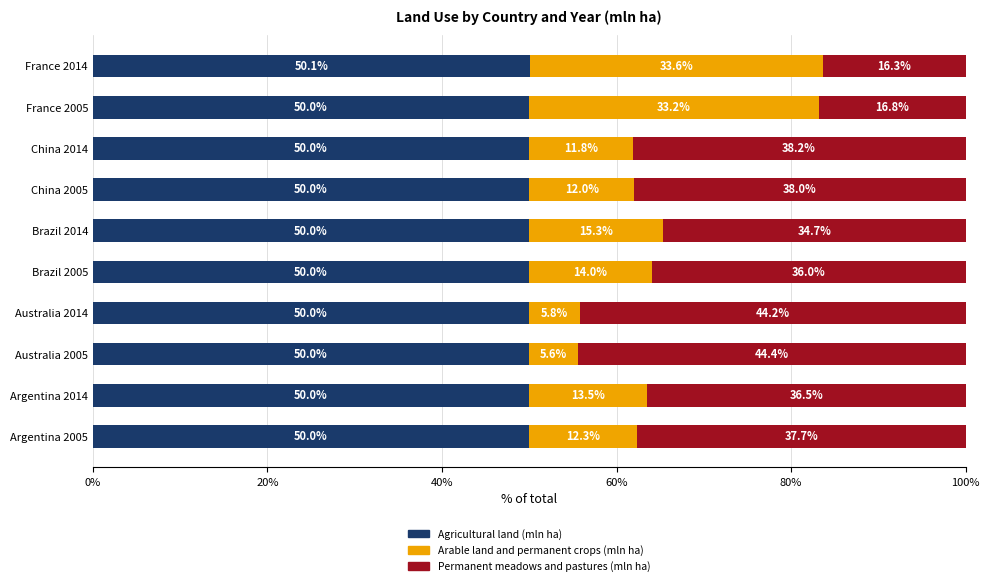

What is the total value across all series at France 2005?

100.0